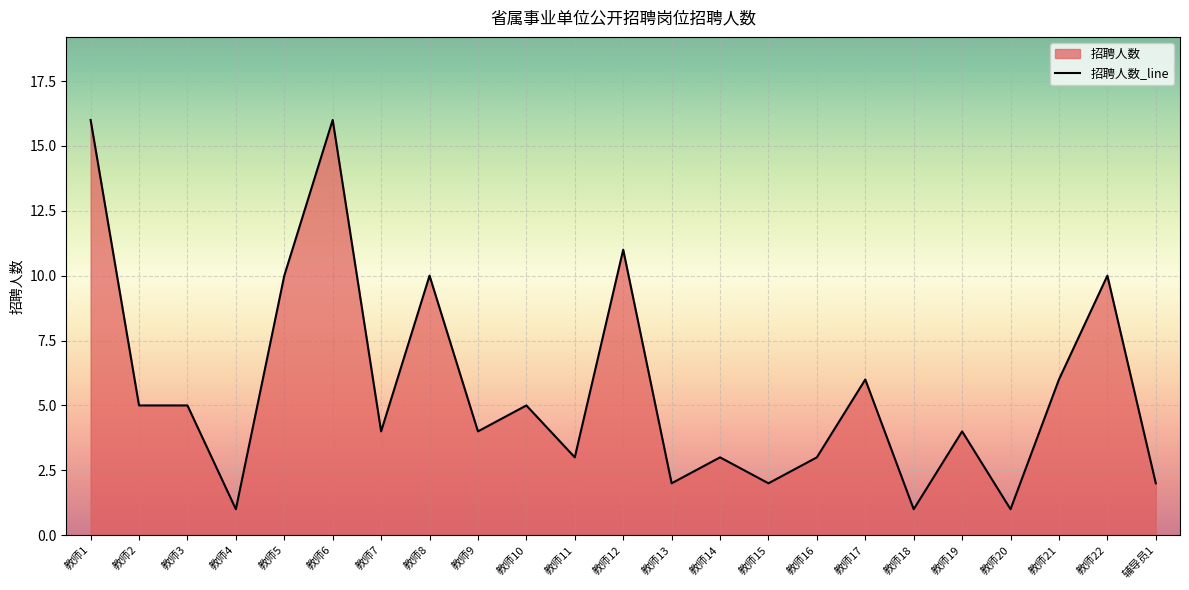

Which has a higher value, 教师20 or 教师3?

教师3